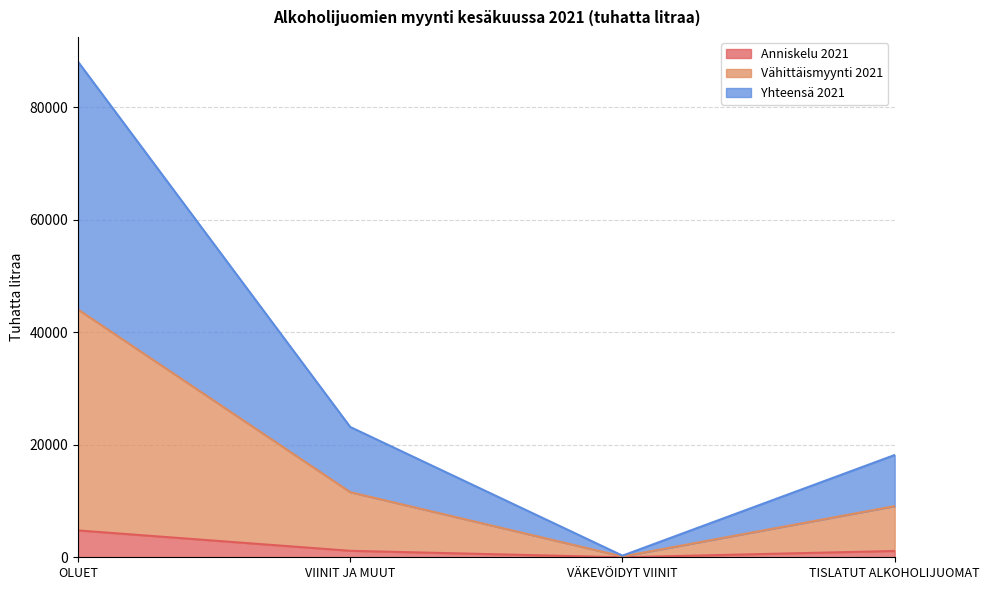

How many distinct data groups are displayed?

3